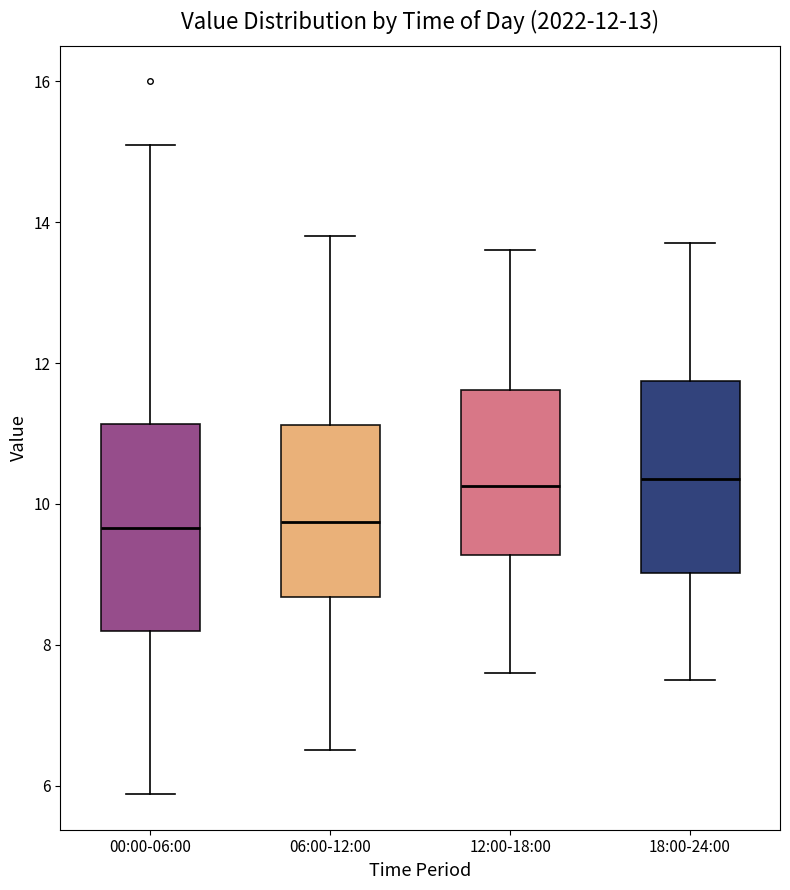

Which box is the tallest, from its lower edge to its upper edge?

00:00-06:00